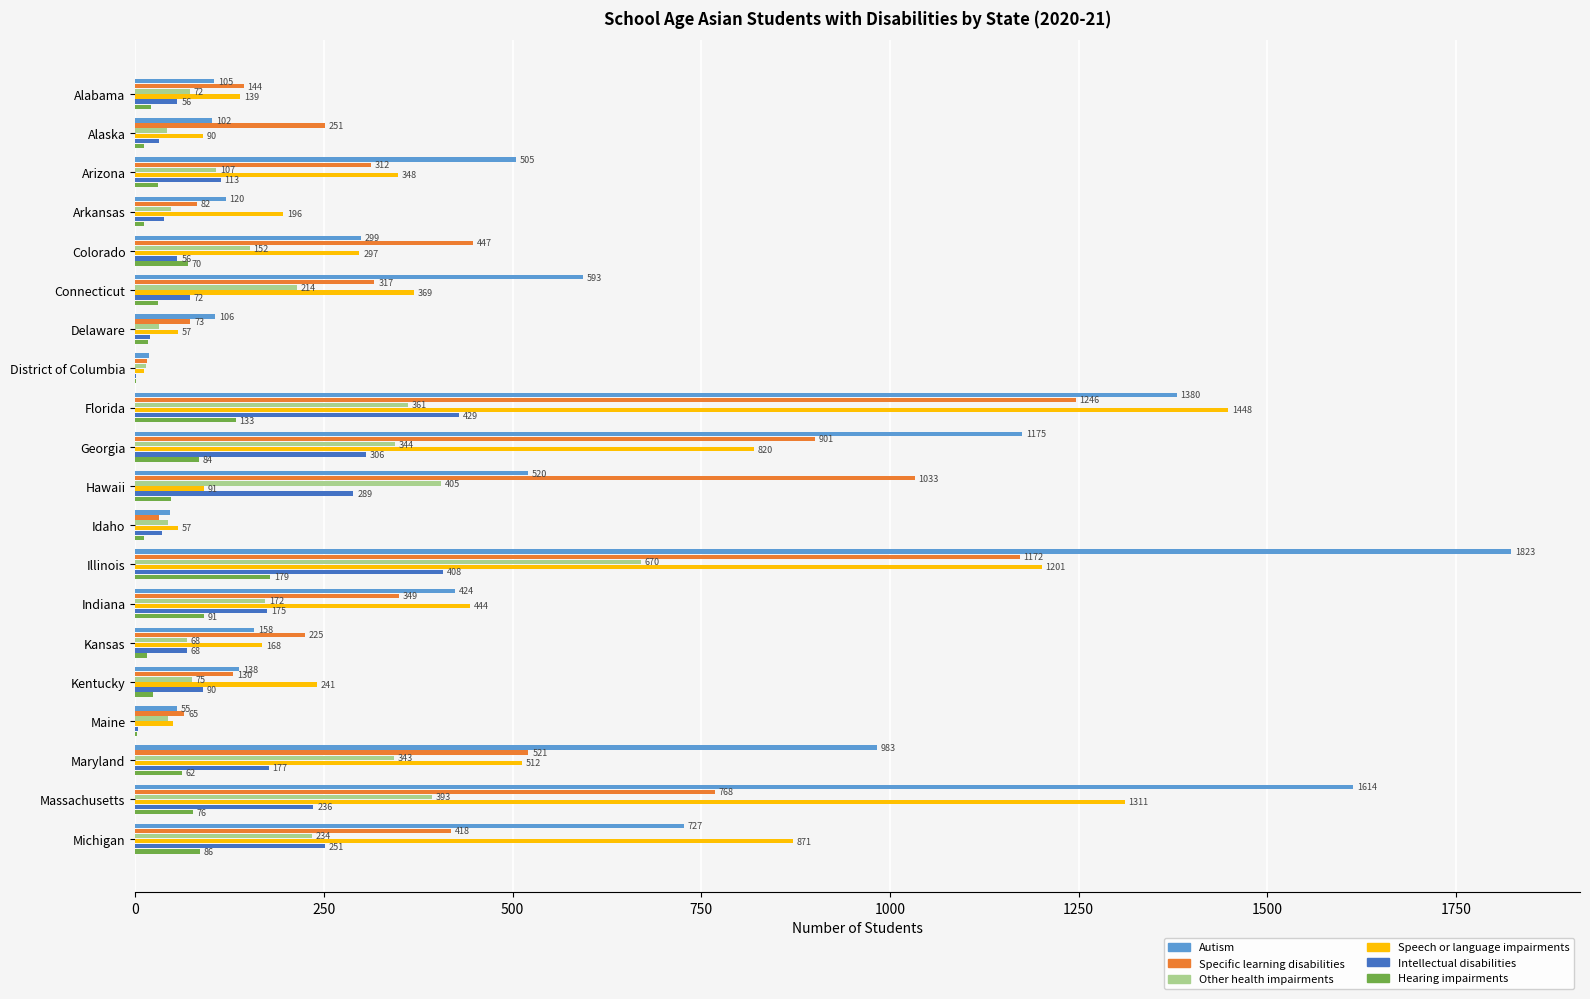

What is the average value of the Hearing impairments series?

50